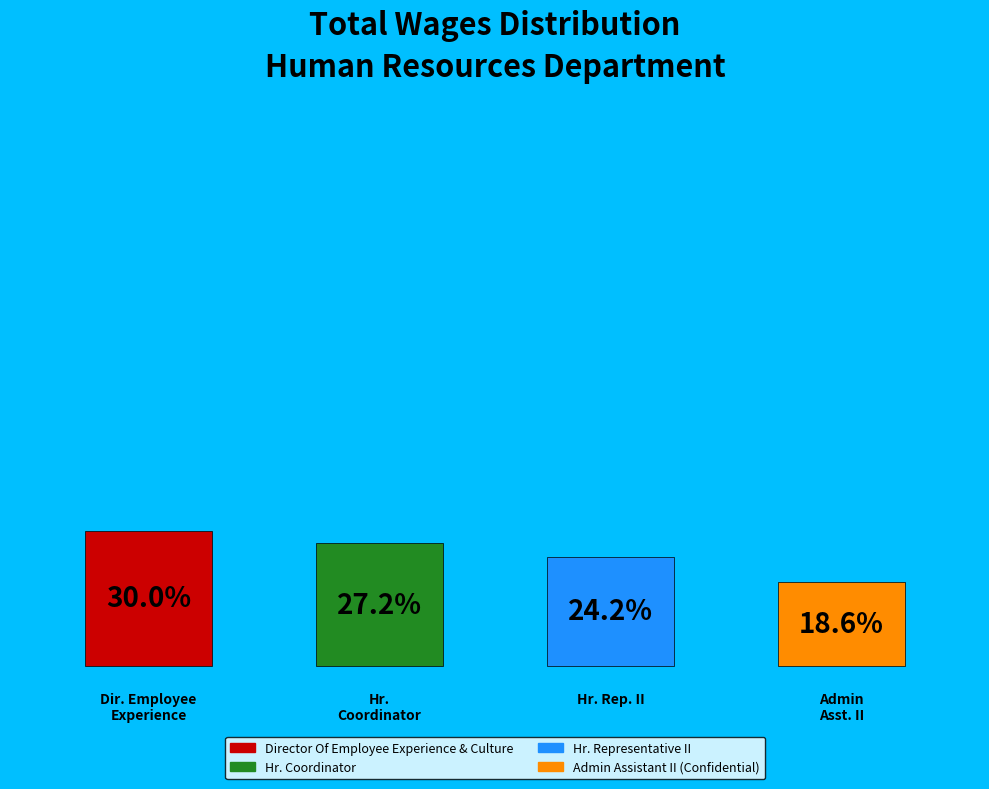

Is Hr. Representative II the majority of the pie?

No